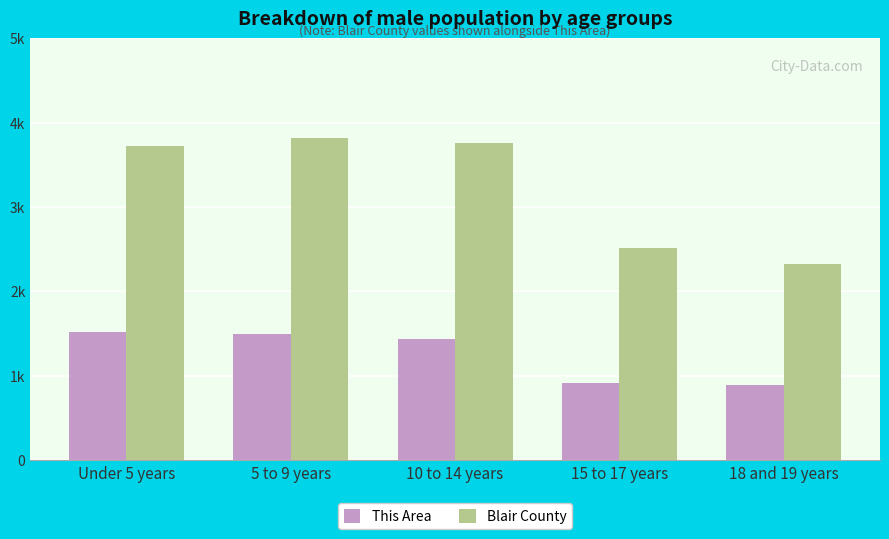

At how many categories does at least one series exceed 1795?

5